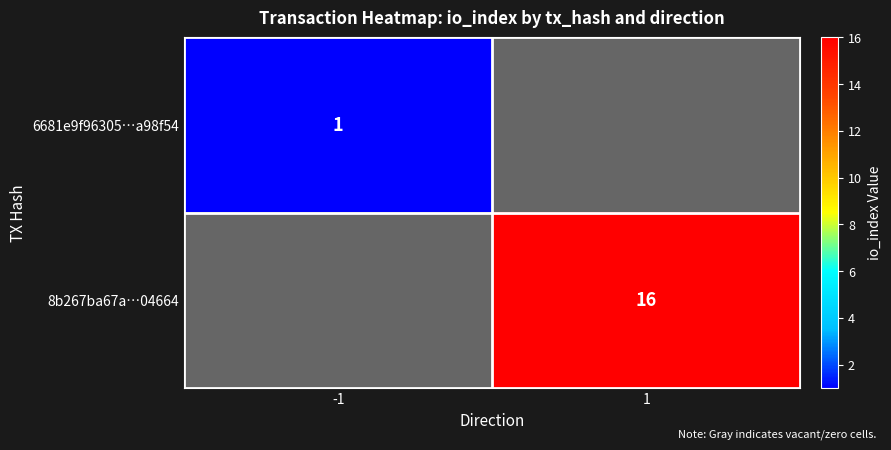

Is the value of 6681e9f96305…a98f54 at -1 greater than the value of 8b267ba67a…04664 at 1?

No